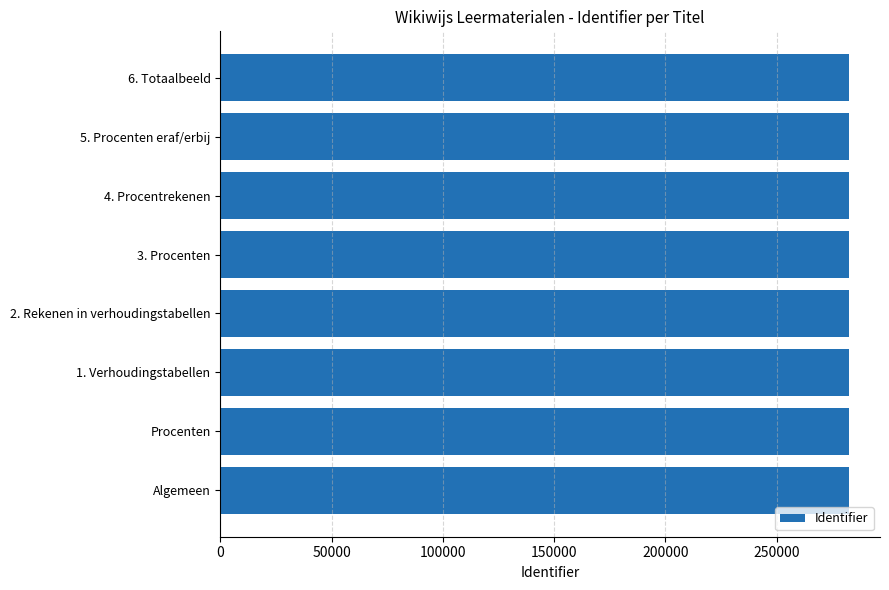

What is the ratio of the value at 2. Rekenen in verhoudingstabellen to the value at 4. Procentrekenen?

1.0